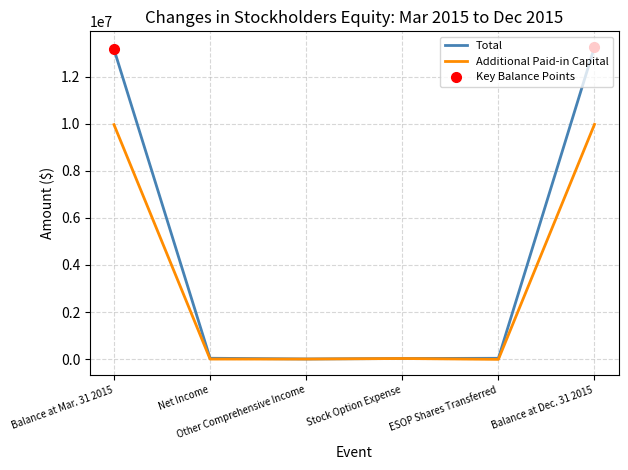

Reading right to left, list all the values displayed in this chart.

Total: Balance at Dec. 31 2015=13268097	ESOP Shares Transferred=33075	Stock Option Expense=23631	Other Comprehensive Income=4275	Net Income=34825	Balance at Mar. 31 2015=13172291
Additional Paid-in Capital: Balance at Dec. 31 2015=9976919	ESOP Shares Transferred=-12476	Stock Option Expense=23631	Other Comprehensive Income=0	Net Income=0	Balance at Mar. 31 2015=9965764